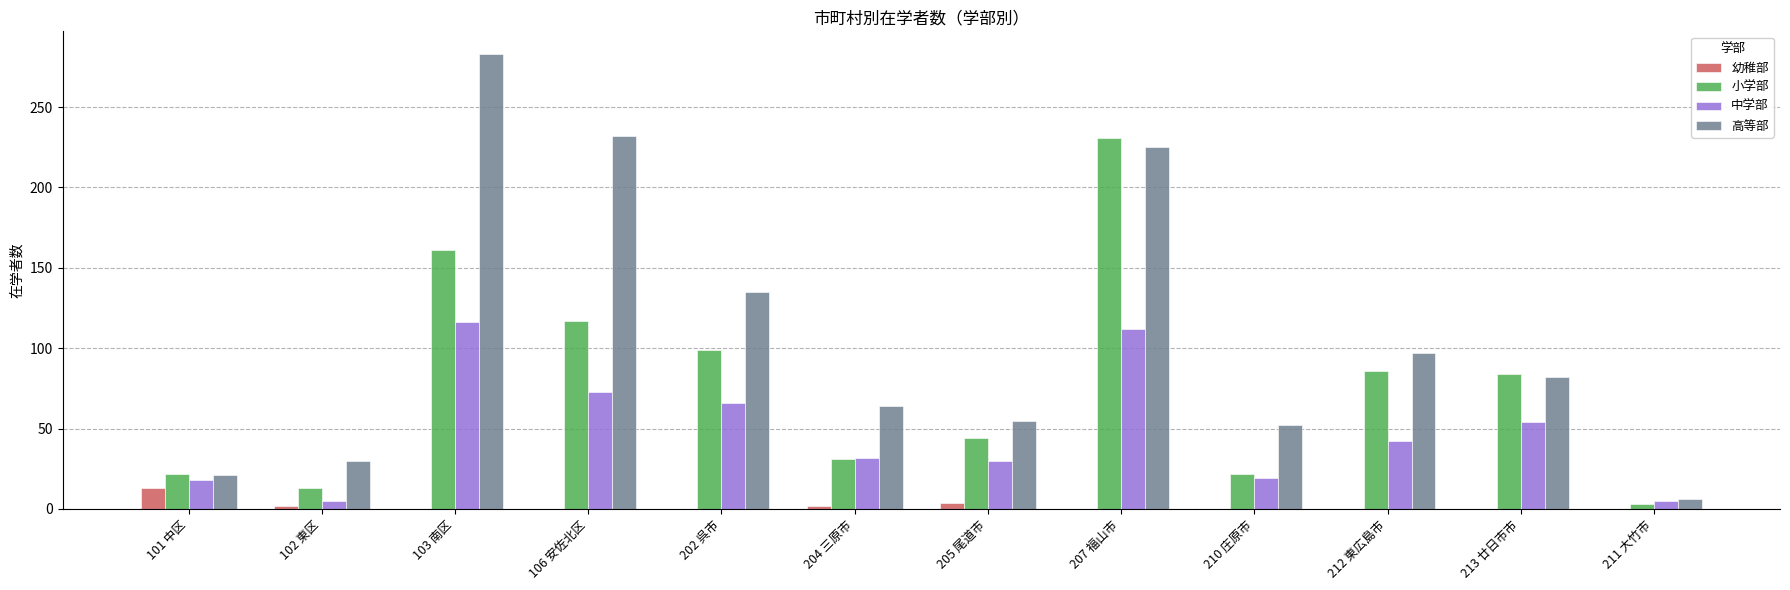

Between 106 安佐北区 and 212 東広島市, which series saw the biggest shift?

高等部